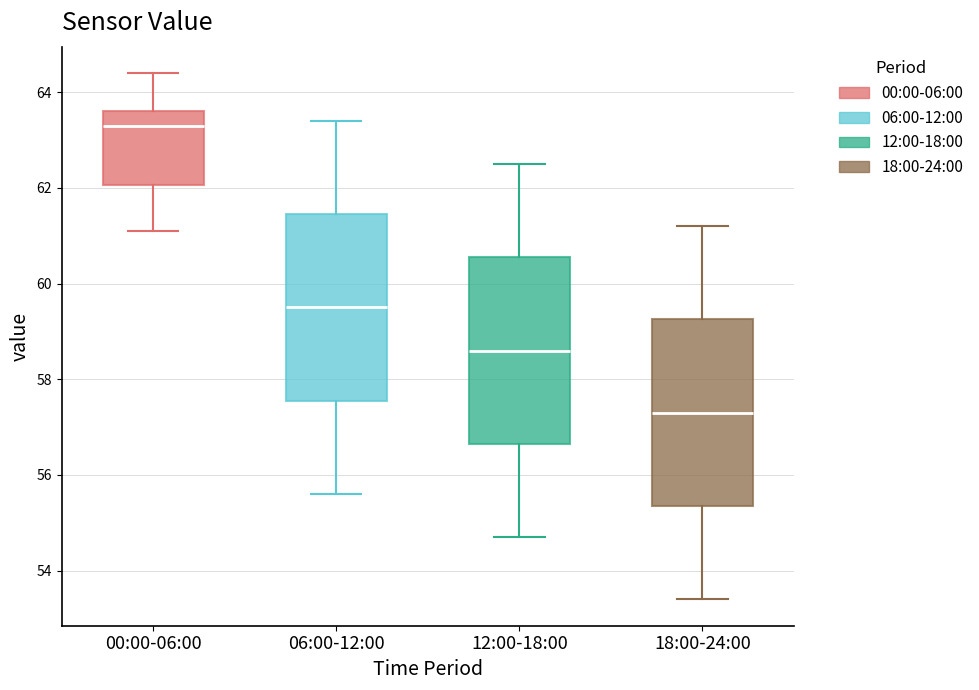

Which box has the lowest median line?

18:00-24:00